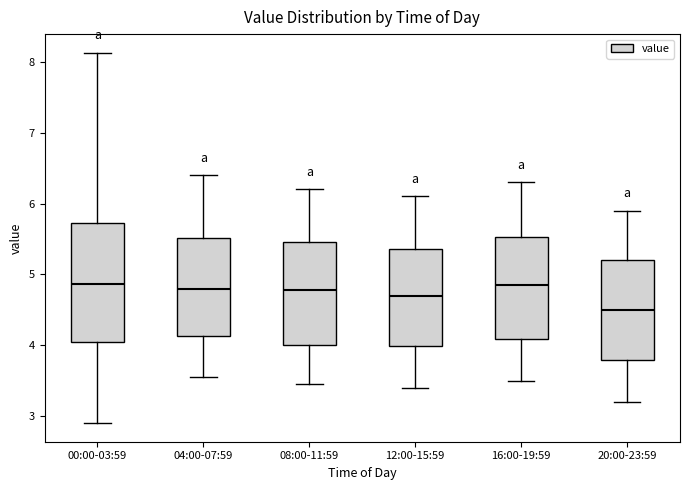

Where does the lower whisker of the box for 00:00-03:59 end on the y-axis? The values are not printed on the chart, so give them approximately, as read against the axis.

2.9